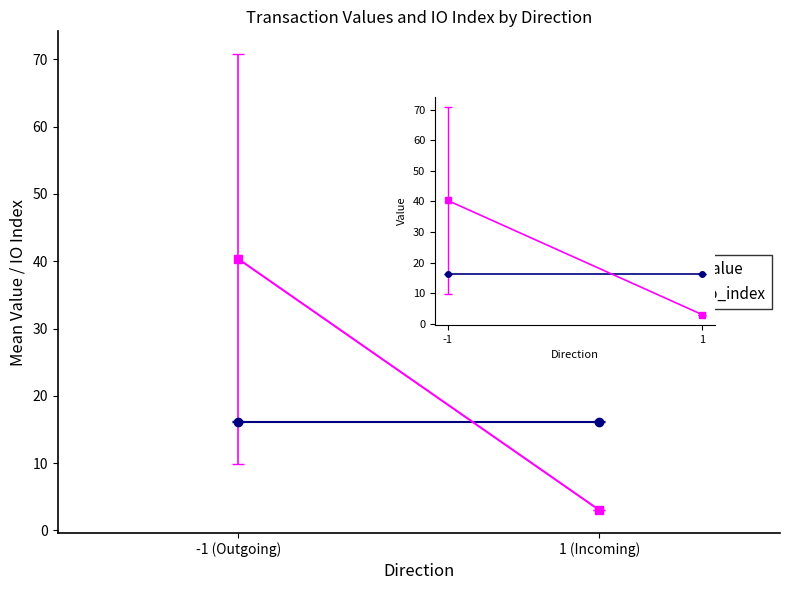

At which category is the sum across all series the highest?

-1